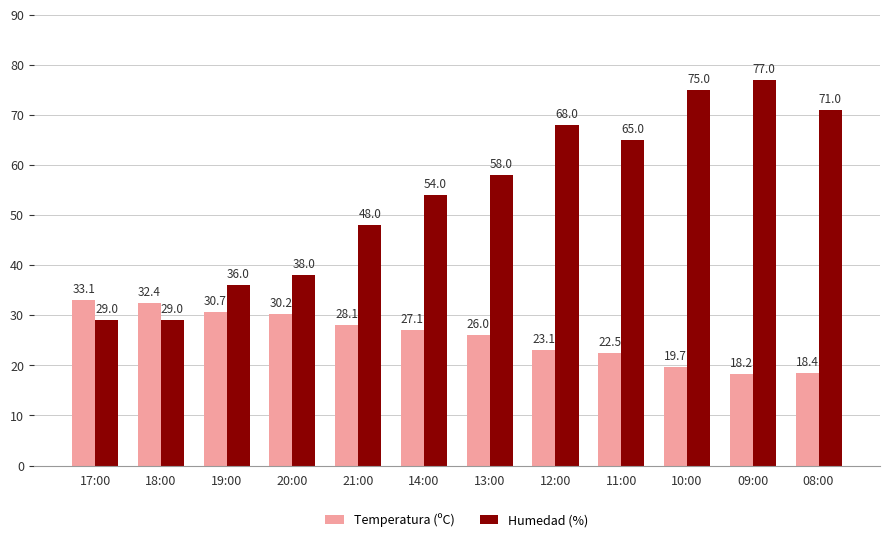

The value of Temperatura (ºC) at 19:00 is 30.7. True or false?

True